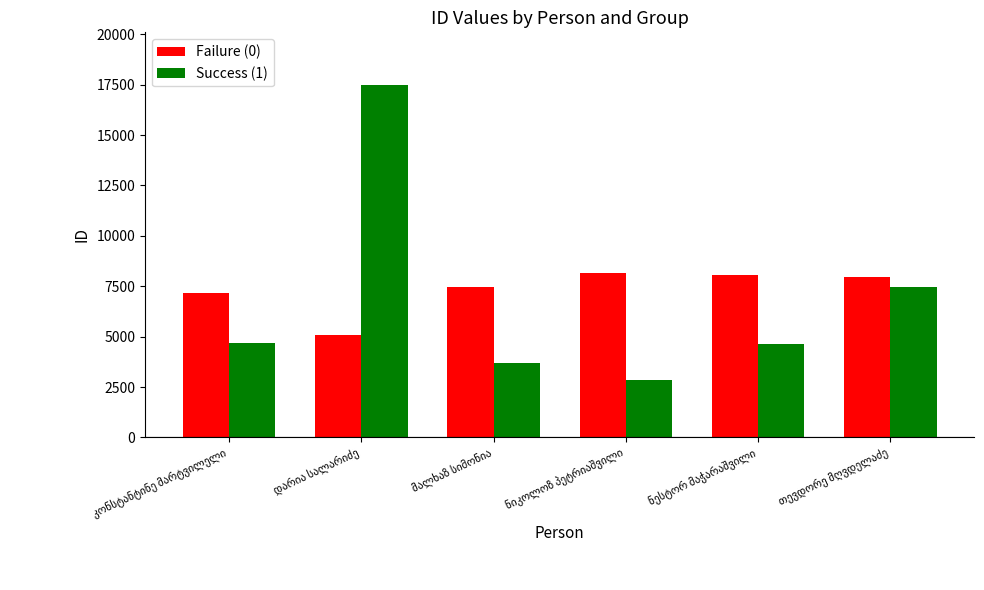

What is the average value of the Success (1) series?

6799